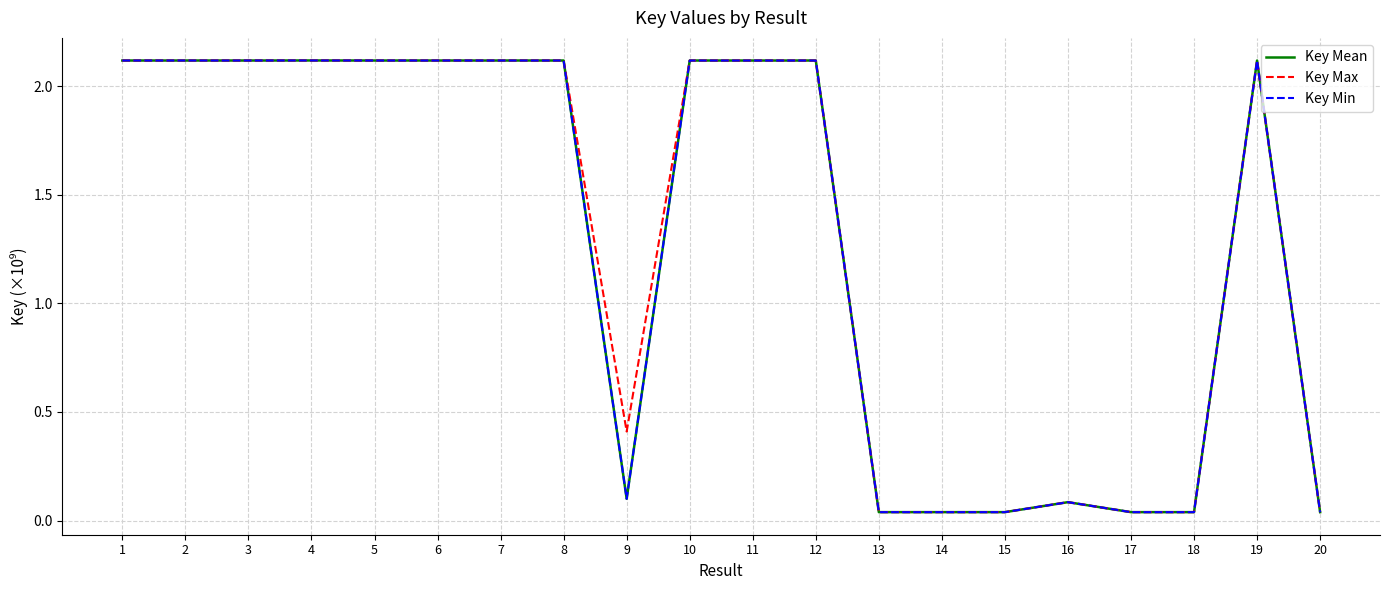

What is the maximum value shown in the chart?

2.1